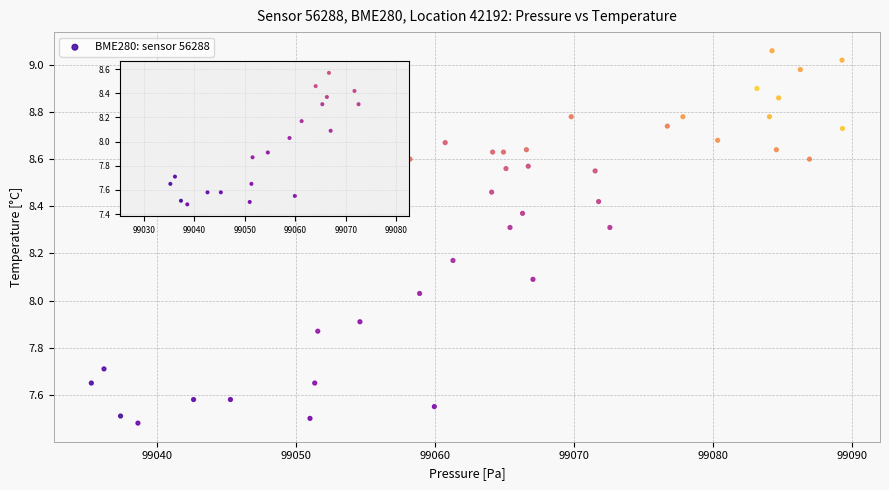

What is the range of X values (max minus min)?

54.0